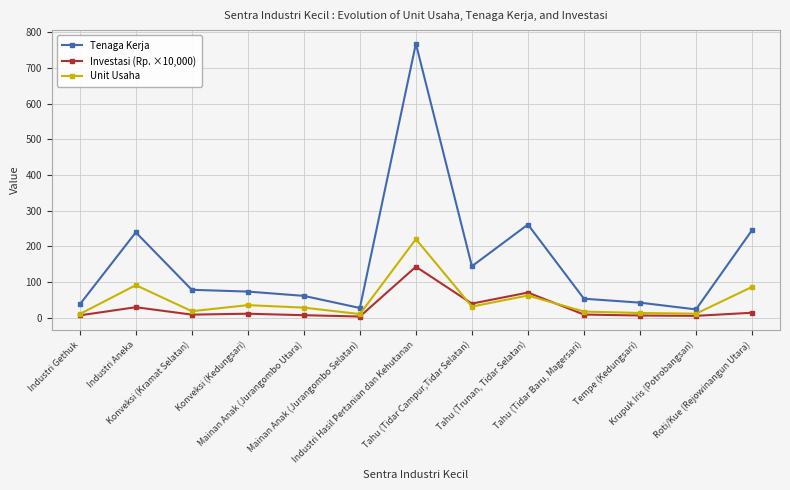

What is the value of the Unit Usaha point at the 5th from the left?

28.0